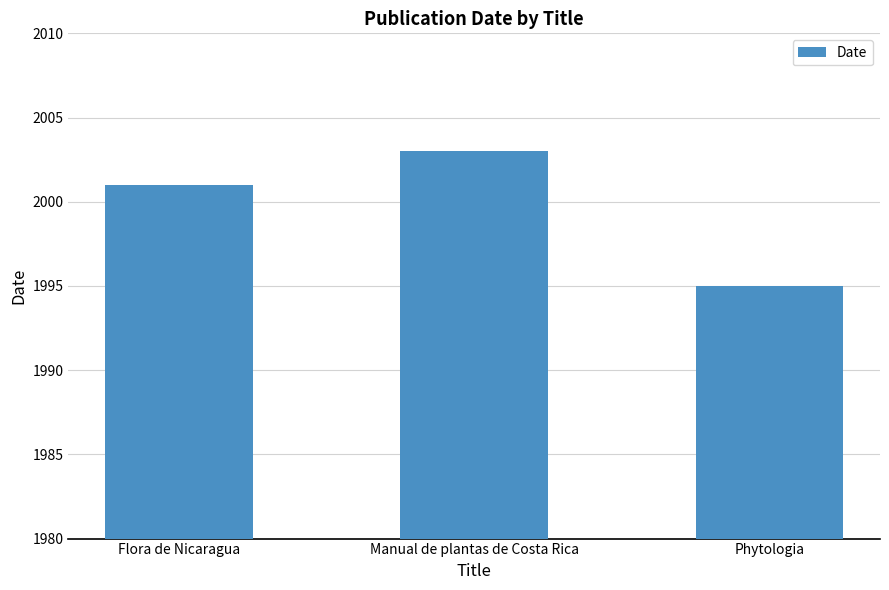

What is the change in value from Manual de plantas de Costa Rica to Phytologia?

-8